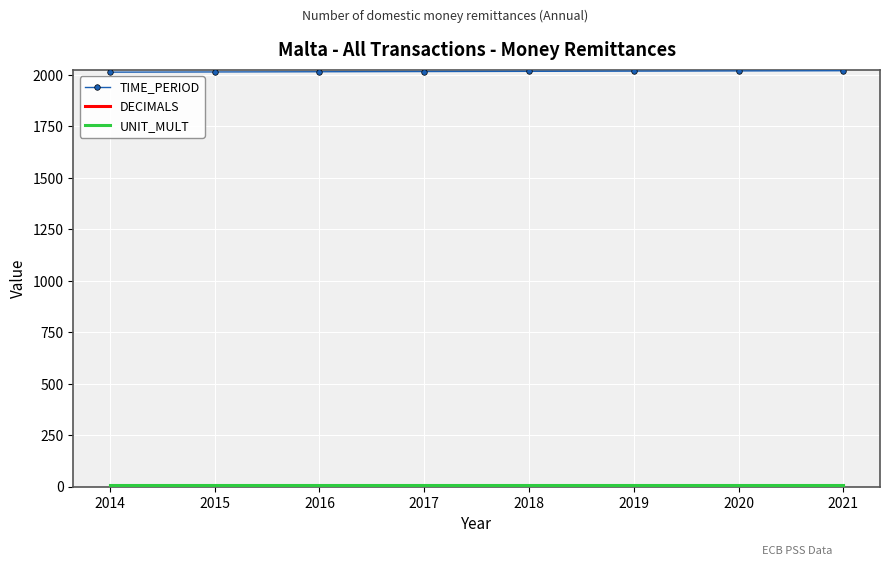

Which series has the largest total across all categories?

TIME_PERIOD